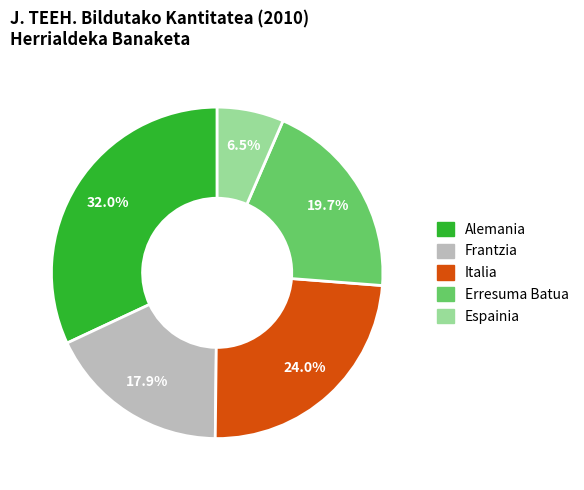

How much of the chart is everything except Erresuma Batua?

80.3%